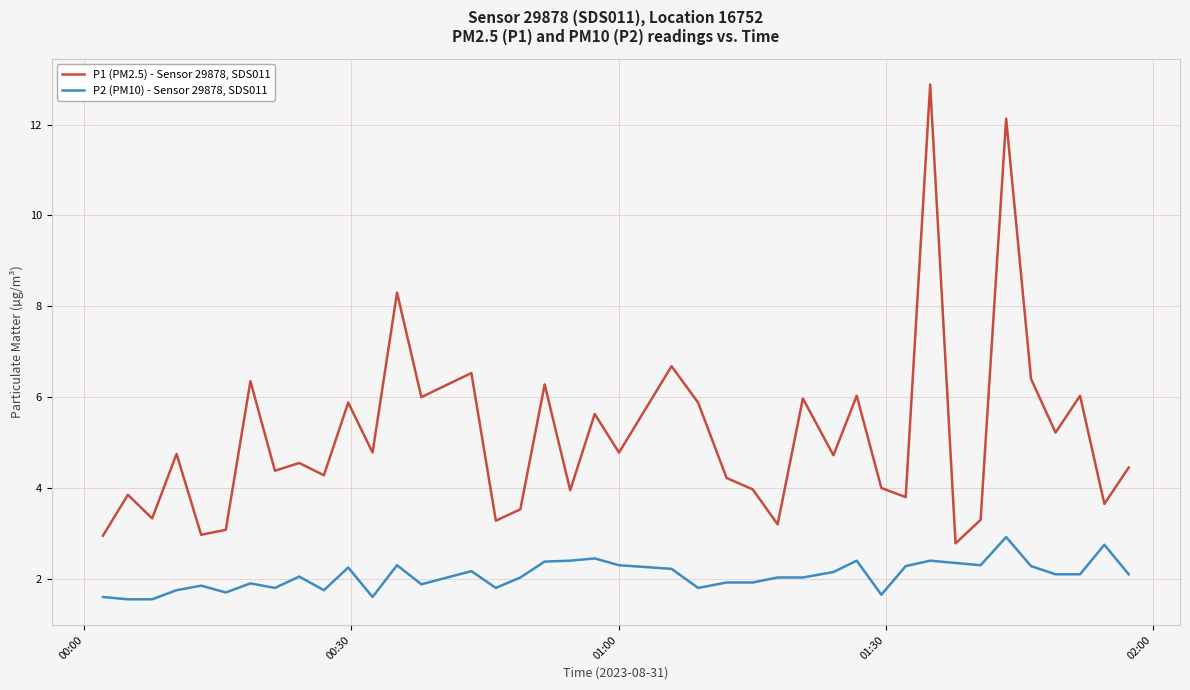

What is the lowest value of the P2 (PM10) - Sensor 29878, SDS011 series?

1.6